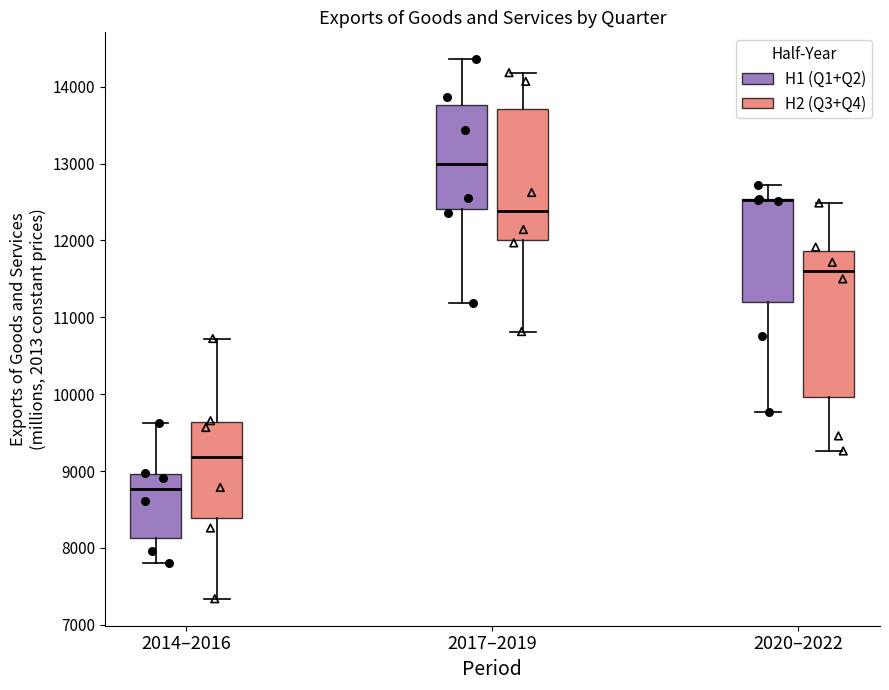

Comparing the boxes themselves (not the whiskers), which one is the tallest?

2020–2022 (H2 (Q3+Q4))